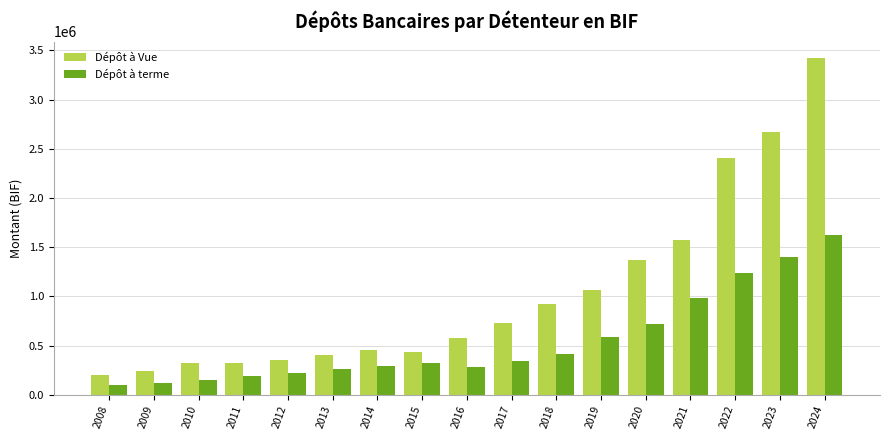

What is the average value of the Dépôt à terme series?

544816.6